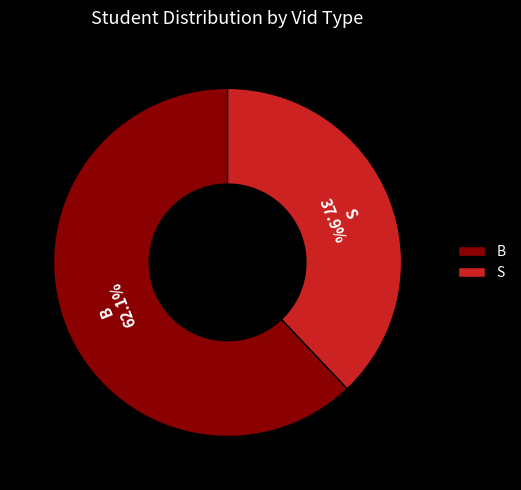

Is S the majority of the pie?

No